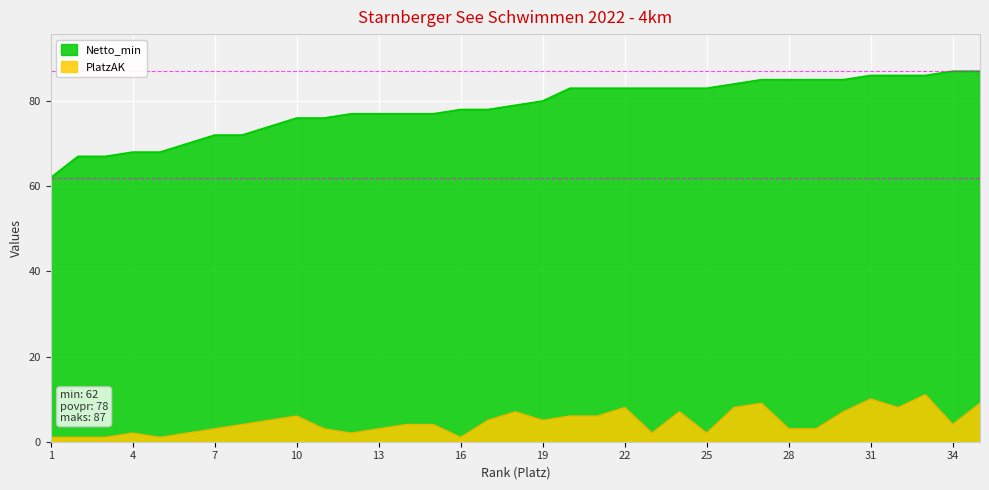

Where does the PlatzAK series first go above 4?

9